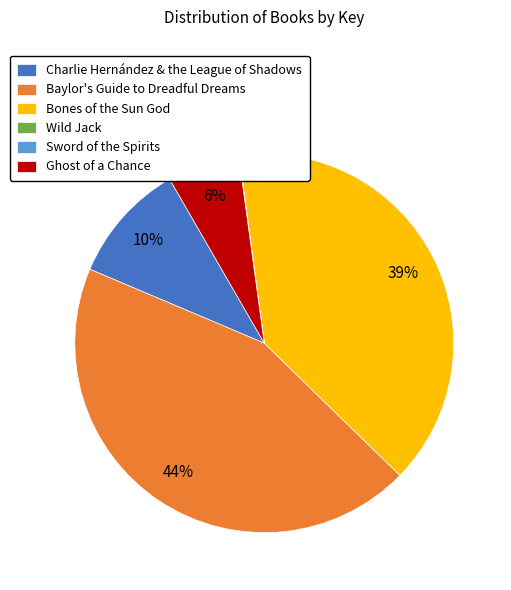

Combined, do Charlie Hernández & the League of Shadows and Baylor's Guide to Dreadful Dreams account for over 50%?

Yes